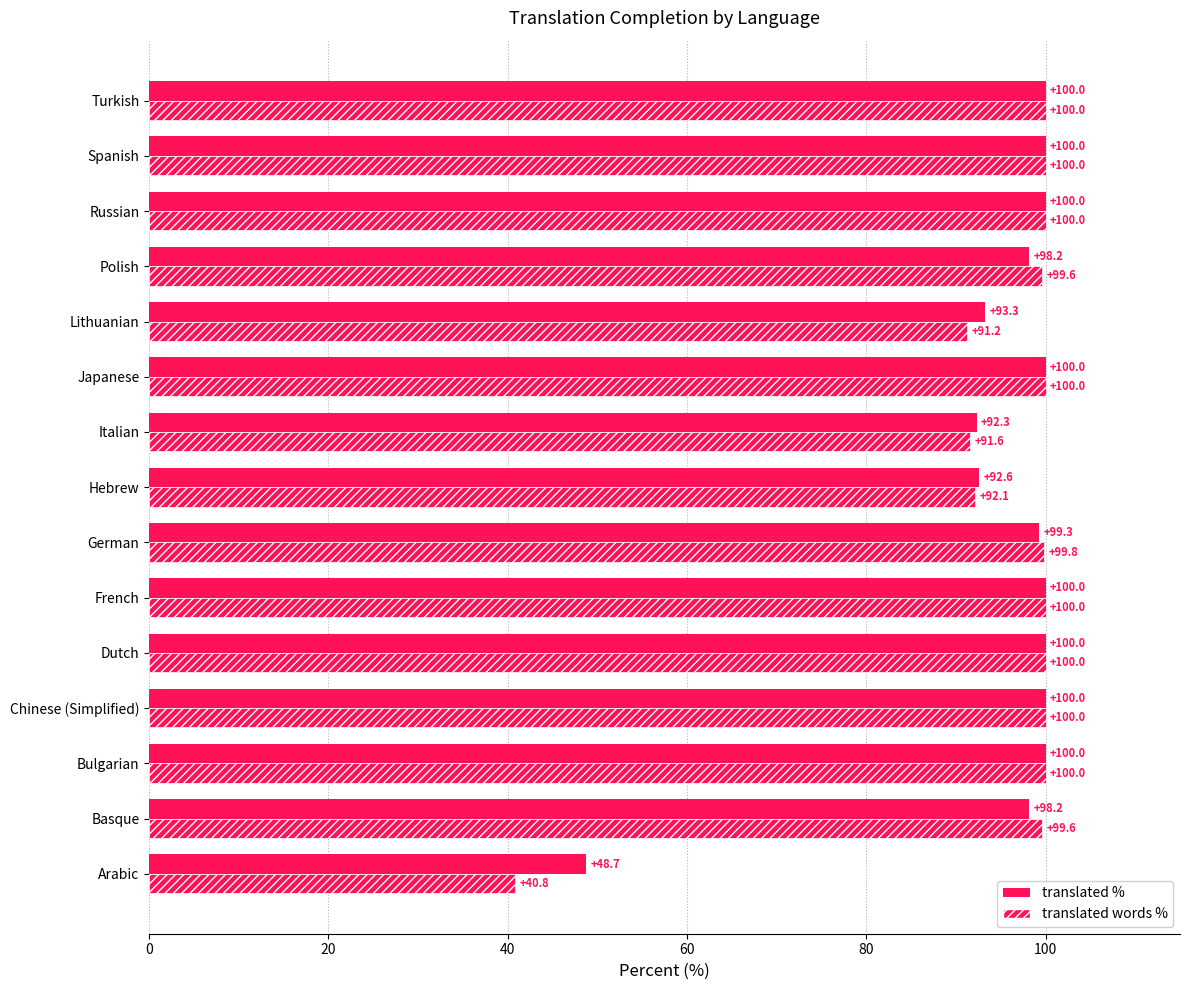

How many data points in translated words % are less than 100?

7